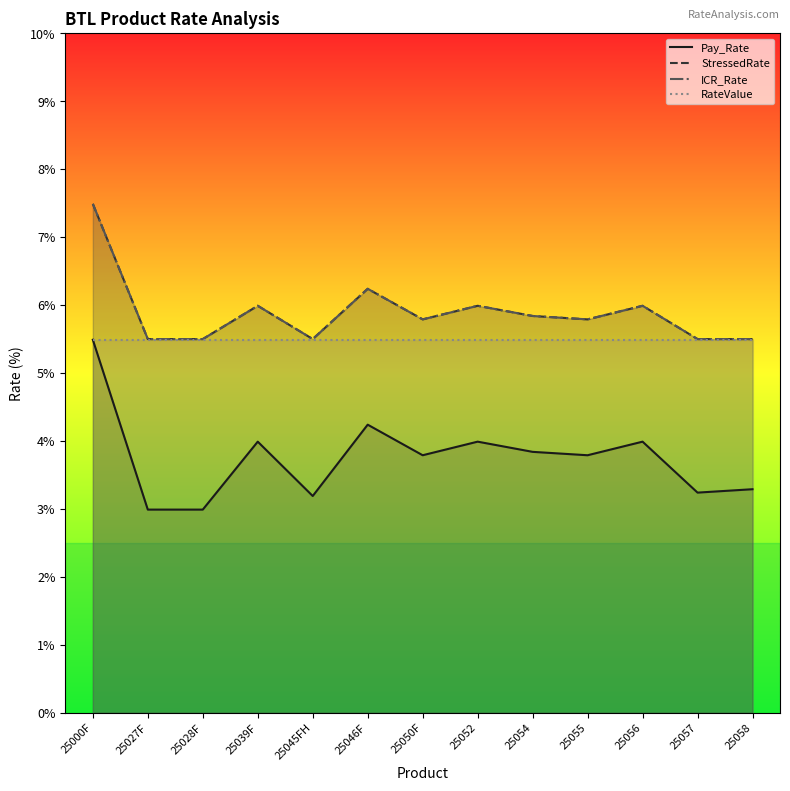

Reading right to left, extract all data points from this chart.

Pay_Rate: 3.3	3.2	4.0	3.8	3.8	4.0	3.8	4.2	3.2	4.0	3.0	3.0	5.5
StressedRate: 5.5	5.5	6.0	5.8	5.8	6.0	5.8	6.2	5.5	6.0	5.5	5.5	7.5
ICR_Rate: 5.5	5.5	6.0	5.8	5.8	6.0	5.8	6.2	5.5	6.0	5.5	5.5	7.5
RateValue: 5.5	5.5	5.5	5.5	5.5	5.5	5.5	5.5	5.5	5.5	5.5	5.5	5.5